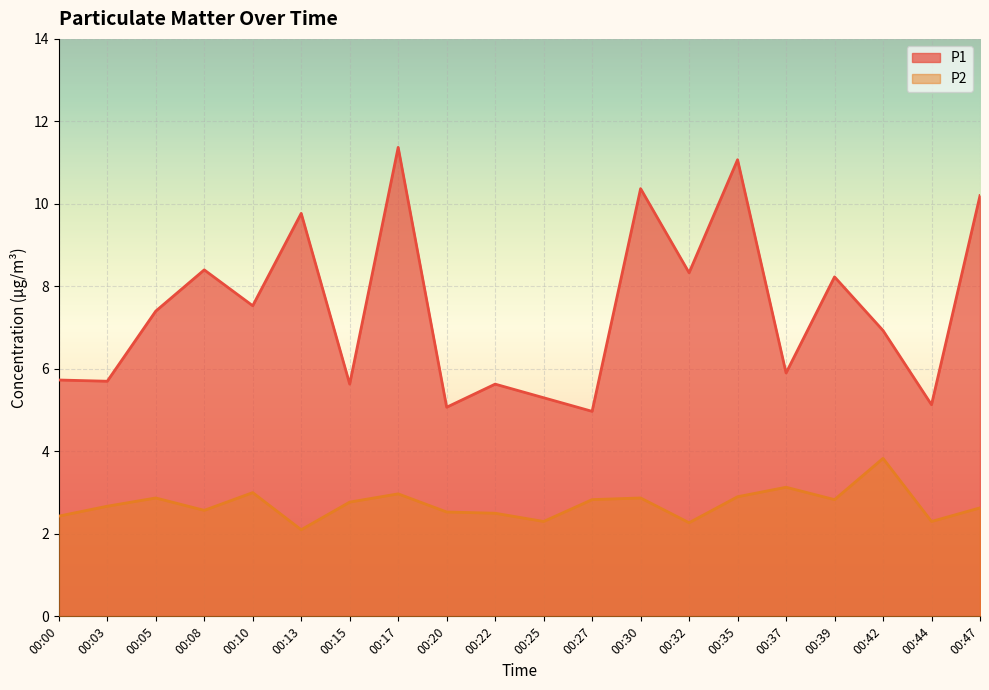

The value of P2 at 00:05 is 1.5. True or false?

False